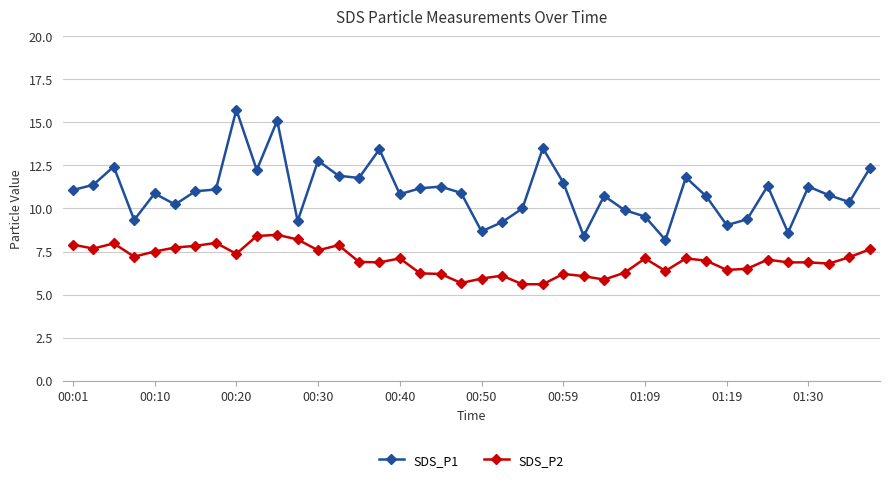

List the series in order of their overall mean, highest first.

SDS_P1, SDS_P2